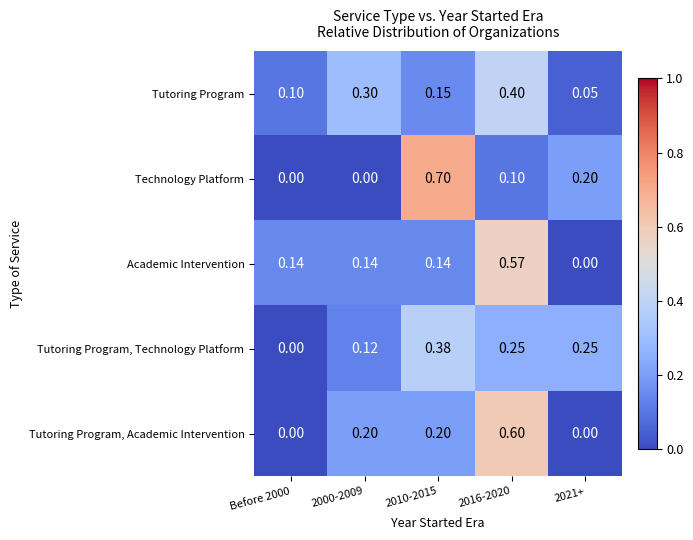

Which series has the widest spread of values?

Technology Platform